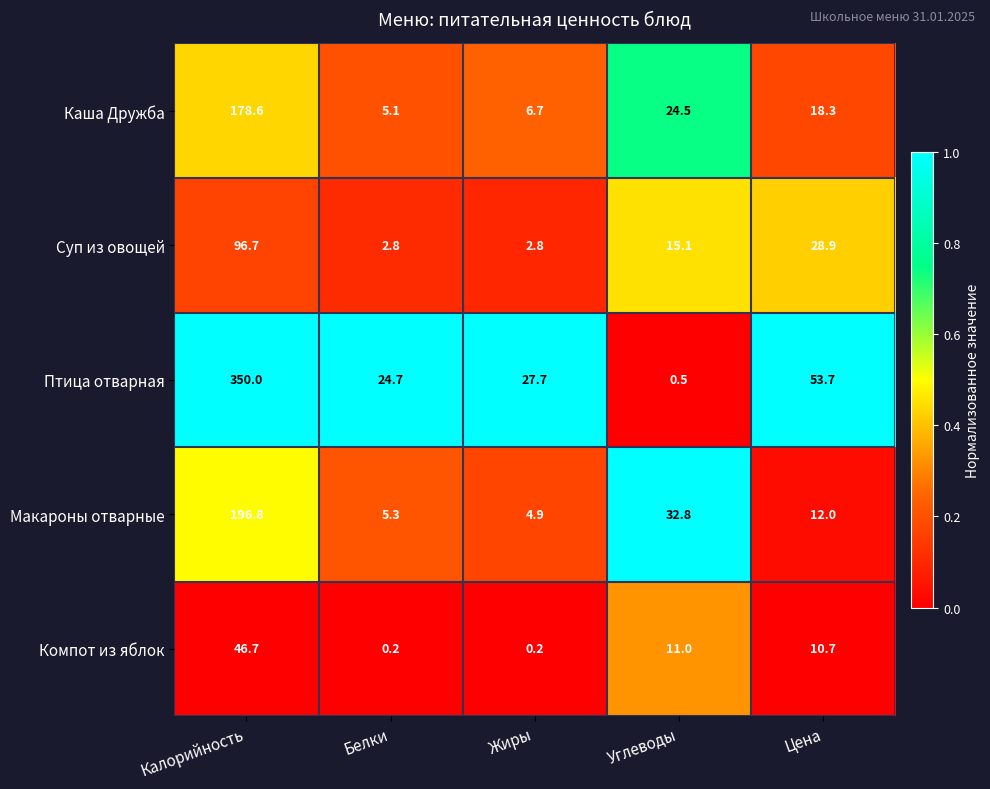

Reading right to left, what are all the values shown in this chart?

Каша Дружба: Цена=18.3	Углеводы=24.5	Жиры=6.7	Белки=5.1	Калорийность=178.6
Суп из овощей: Цена=28.9	Углеводы=15.1	Жиры=2.8	Белки=2.8	Калорийность=96.7
Птица отварная: Цена=53.7	Углеводы=0.5	Жиры=27.7	Белки=24.7	Калорийность=350.0
Макароны отварные: Цена=12.0	Углеводы=32.8	Жиры=4.9	Белки=5.3	Калорийность=196.8
Компот из яблок: Цена=10.7	Углеводы=11.0	Жиры=0.2	Белки=0.2	Калорийность=46.7